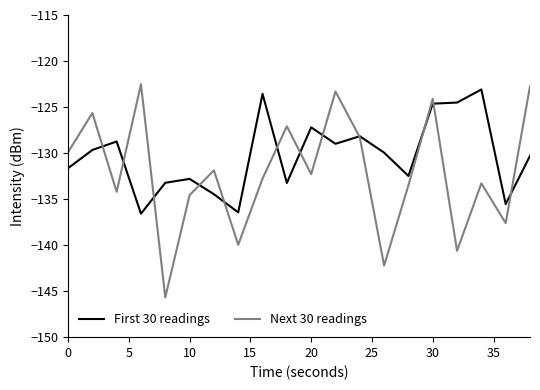

Which series has the widest spread of values?

Next 30 readings